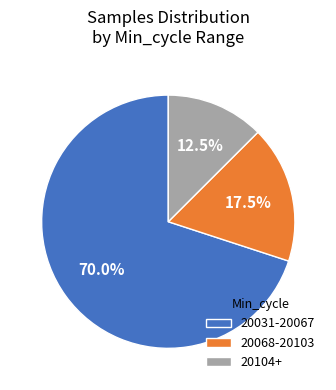

Approximately how many times larger is the value at 20068-20103 compared to 20104+?

1.4